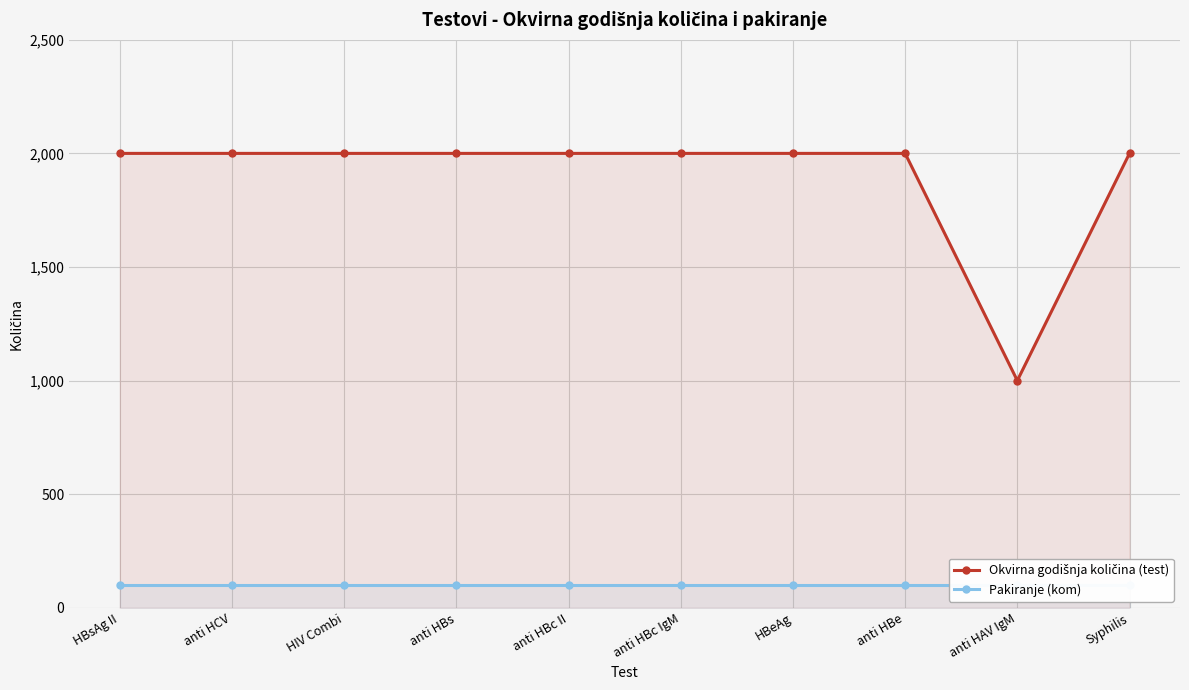

Reading right to left, what are all the values shown in this chart?

Okvirna godišnja količina (test): 2000	1000	2000	2000	2000	2000	2000	2000	2000	2000
Pakiranje (kom): 100	100	100	100	100	100	100	100	100	100